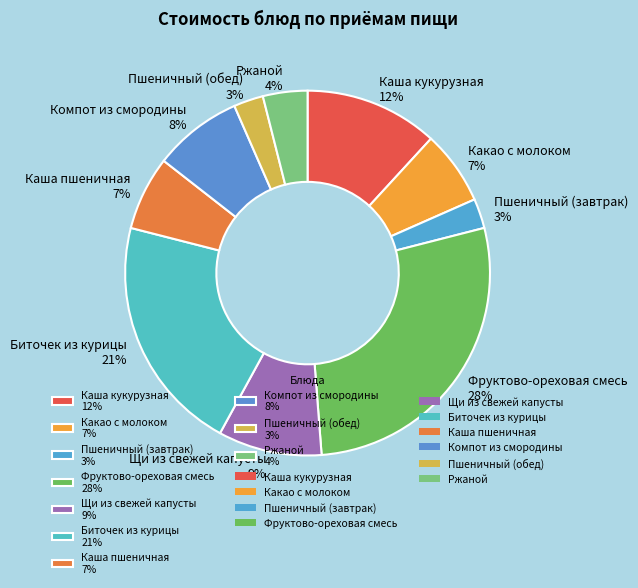

What percentage is the Каша пшеничная slice, to the nearest percent?

7%